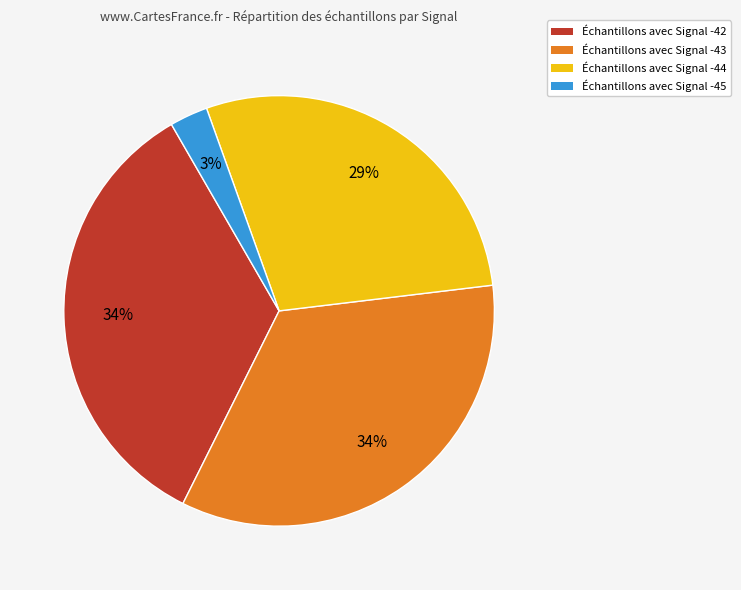

Which slice is the smallest?

Échantillons avec Signal -45